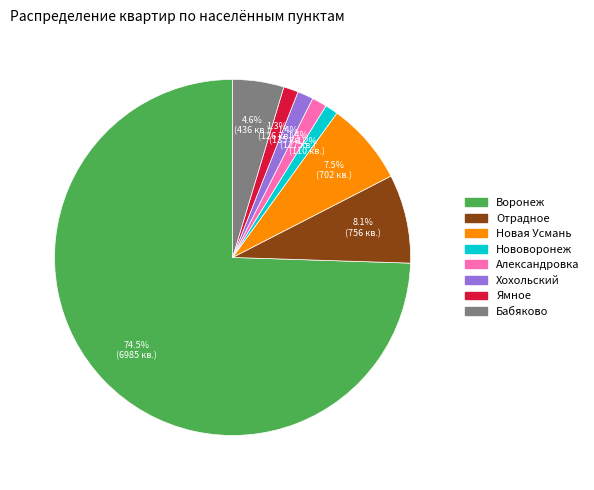

Which has a higher value, Отрадное or Новая Усмань?

Отрадное